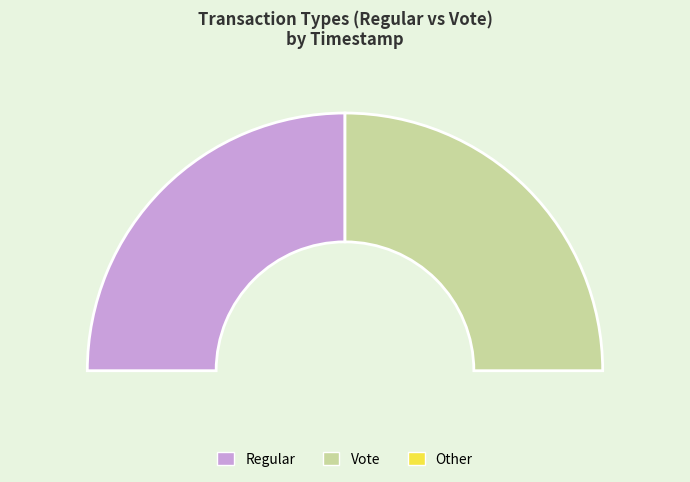

Is it true that Vote is 44% of the pie?

False